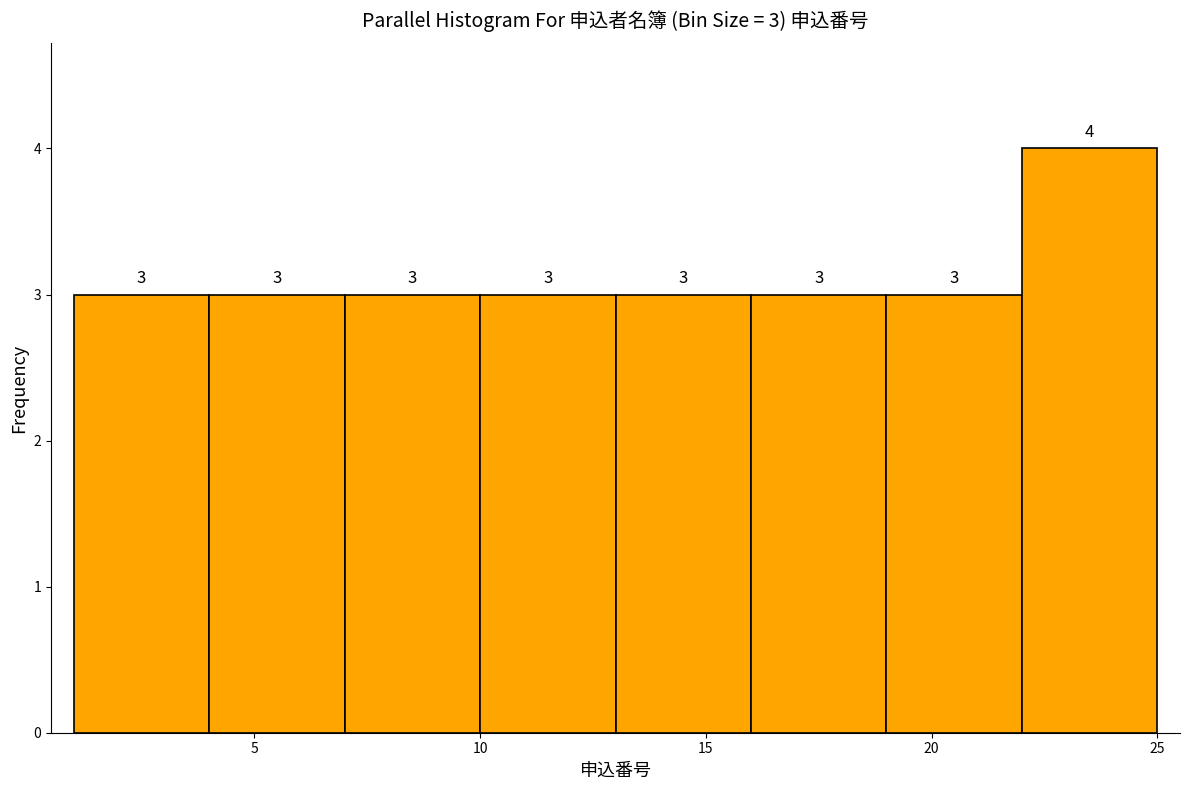

Over which range of the x-axis is the bar tallest?

22 to 25